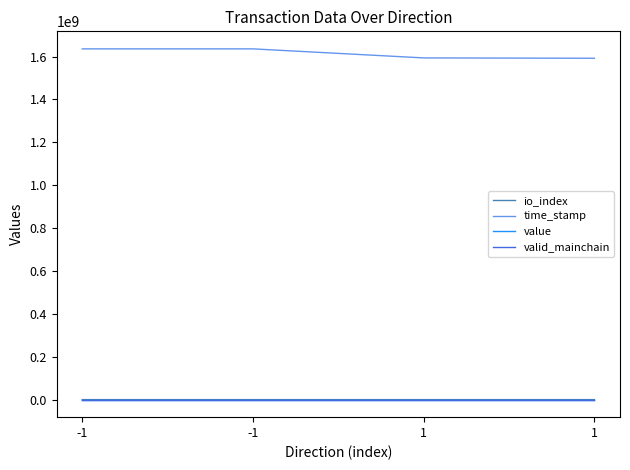

True or false: valid_mainchain and io_index cross at least once.

False